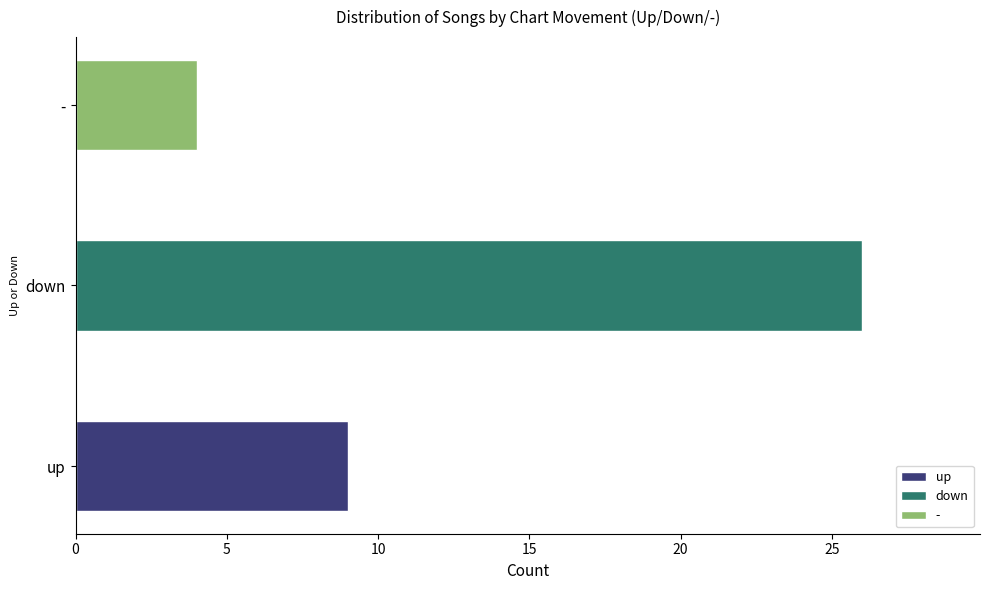

What is the maximum value shown in the chart?

26